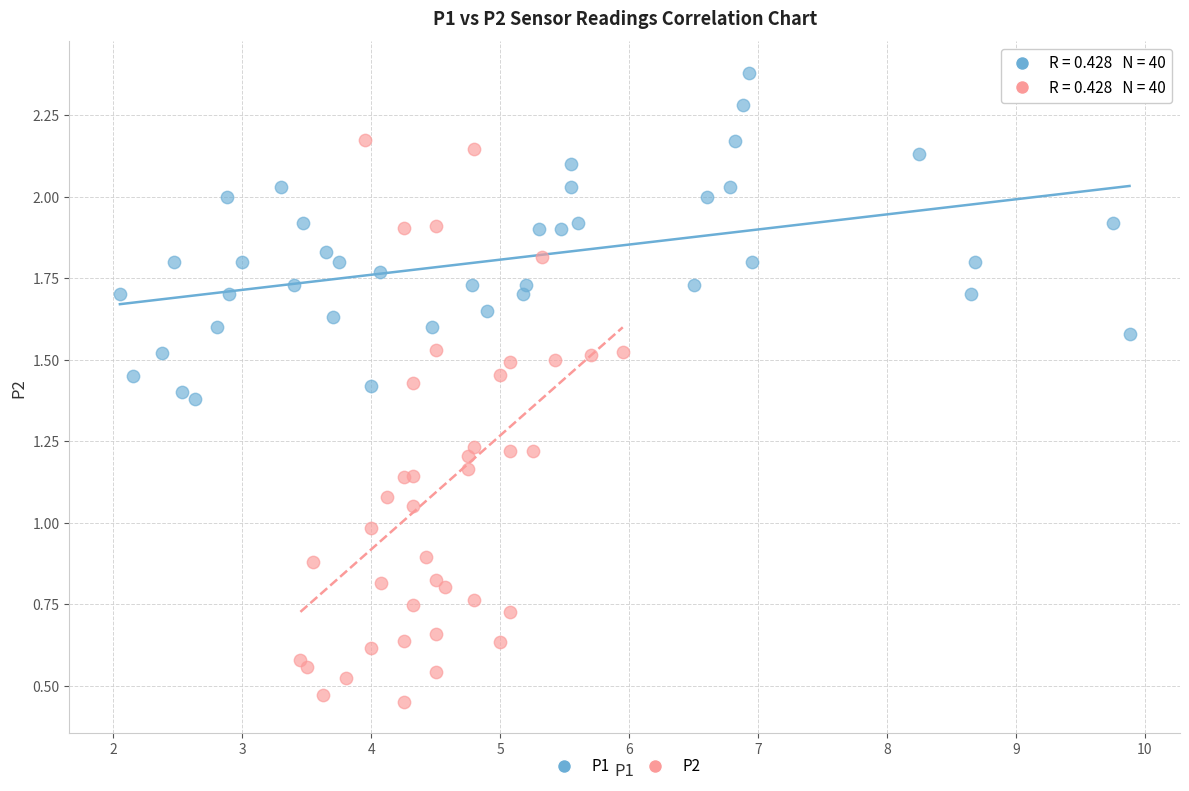

Which series contains the lowest Y value?

P2